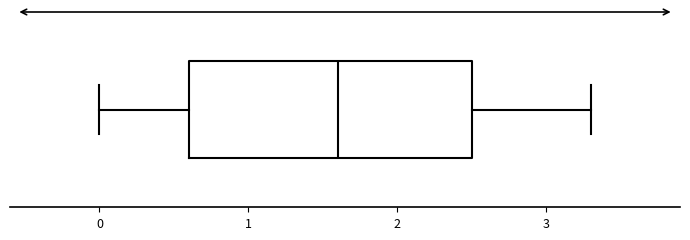

Read this box plot against the x-axis: the position of the median line, the range covered by the box, and the ends of both whiskers. The values are not printed on the chart, so give them approximately, as read against the axis.

median 1.6, box 0.6 to 2.5, whiskers 0.0 to 3.3